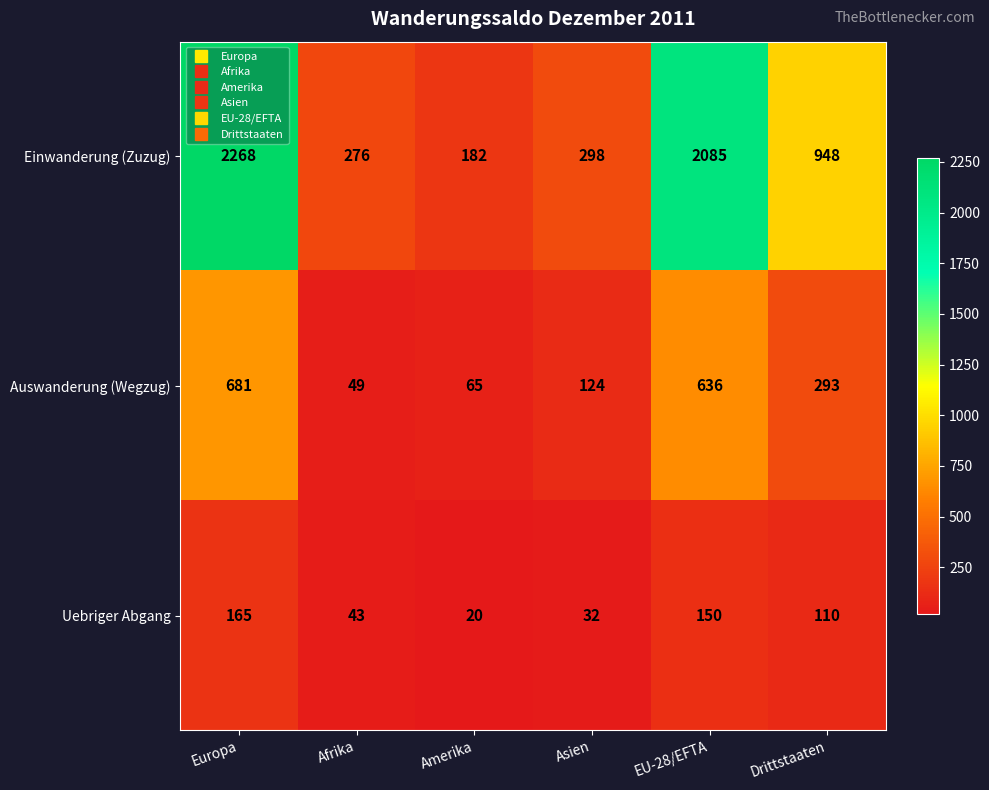

What is the difference between the Einwanderung (Zuzug) values at Europa and Amerika?

2086